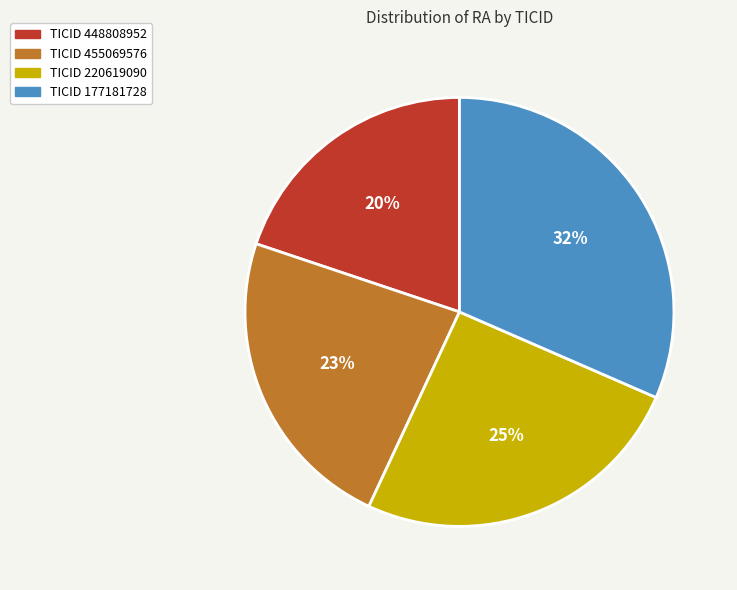

To the nearest percent, what is the average slice percentage?

25%